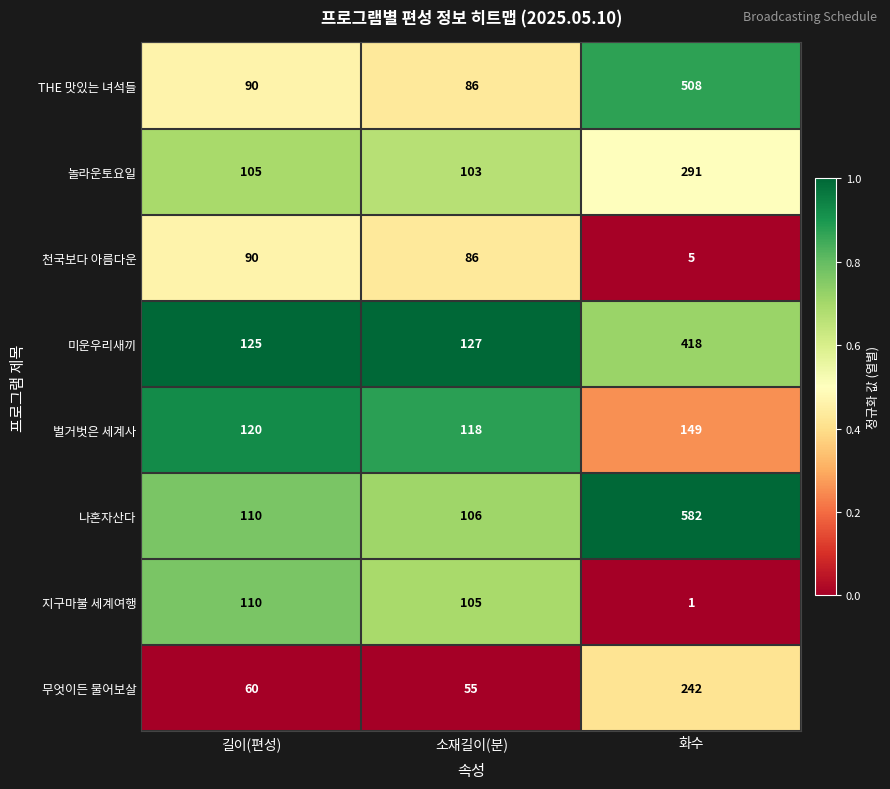

What is the total value across all series at 길이(편성)?

810